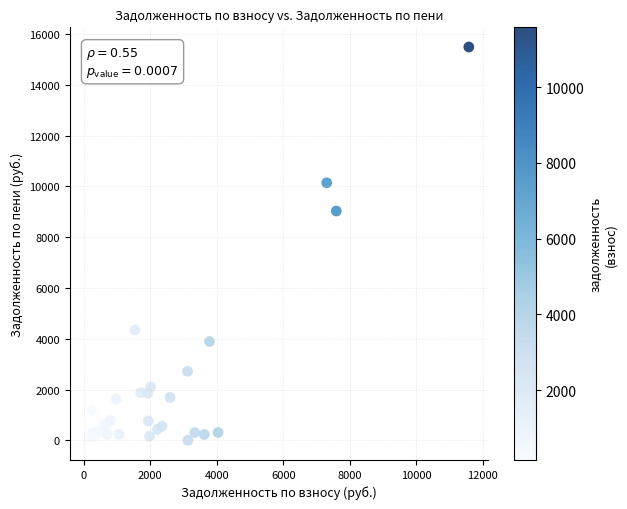

What Y value in the scatter plot is closest to 7742?

9028.0